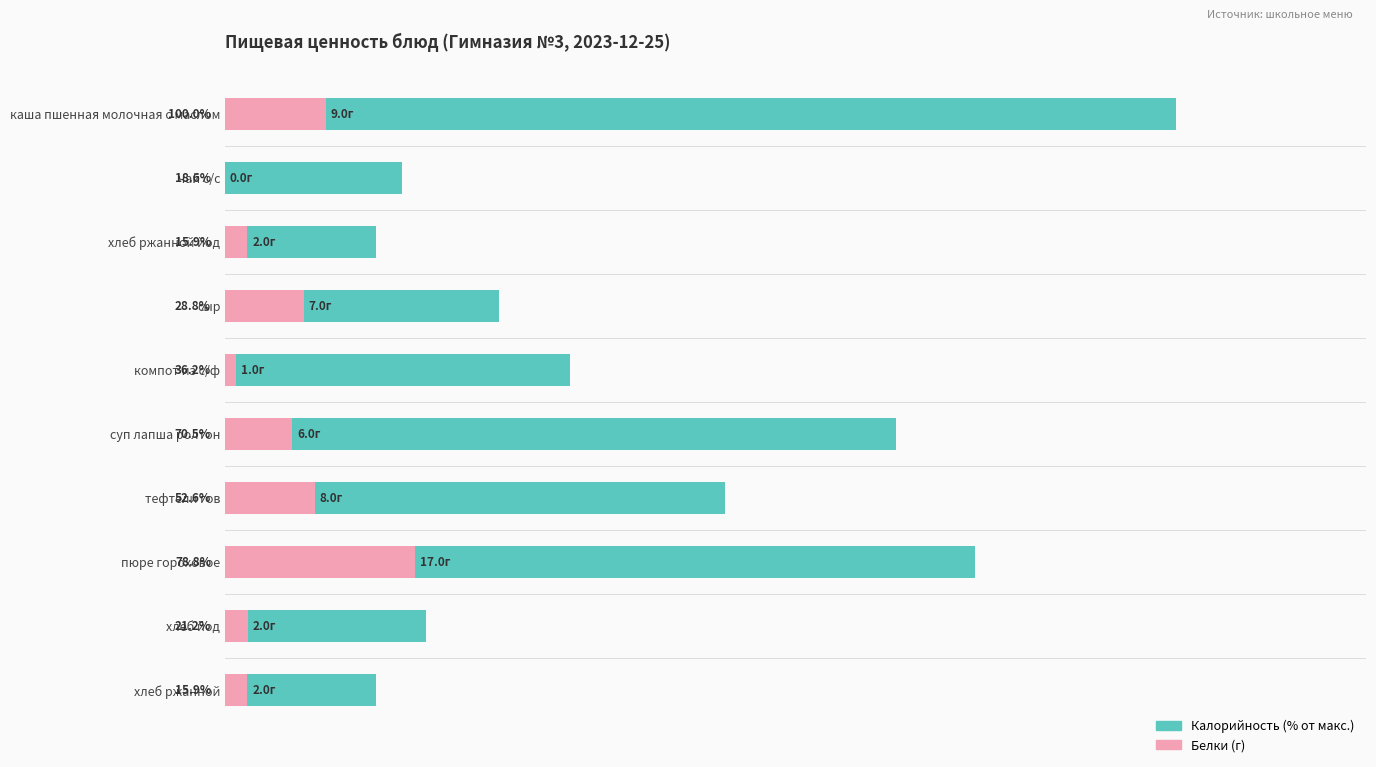

How many distinct data groups are displayed?

2